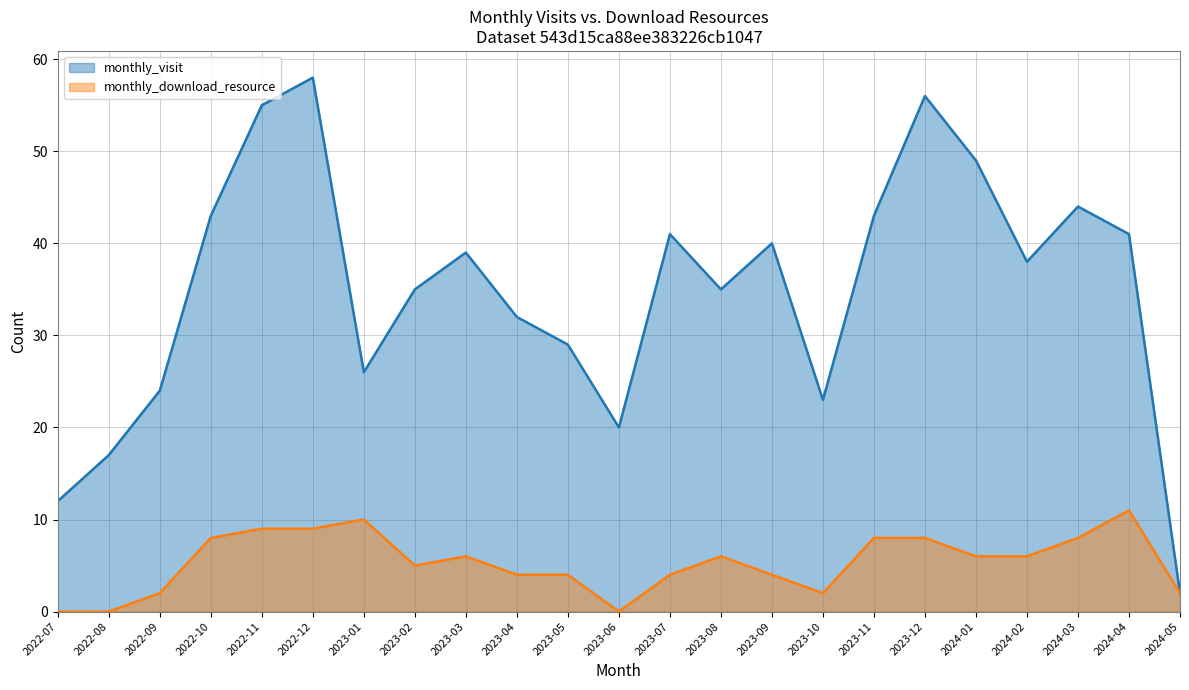

What is the minimum value for monthly_visit?

2